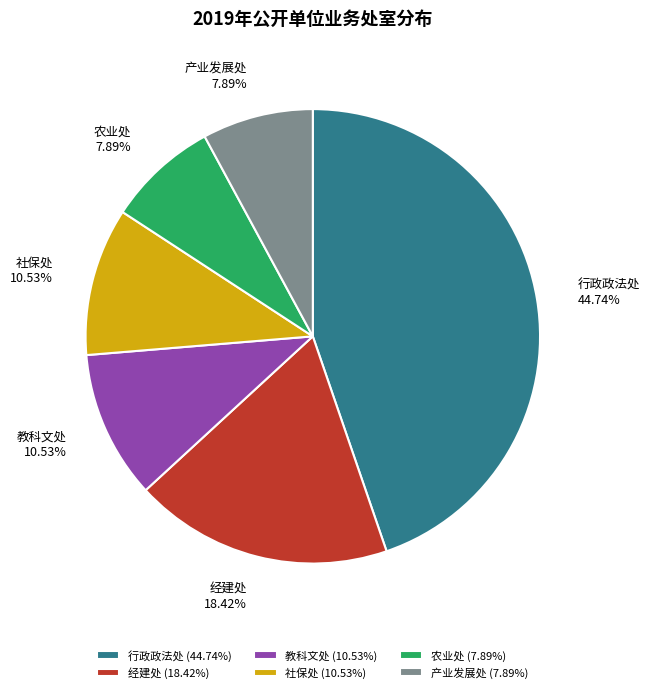

Do 农业处 and 社保处 together represent more than half of the pie?

No